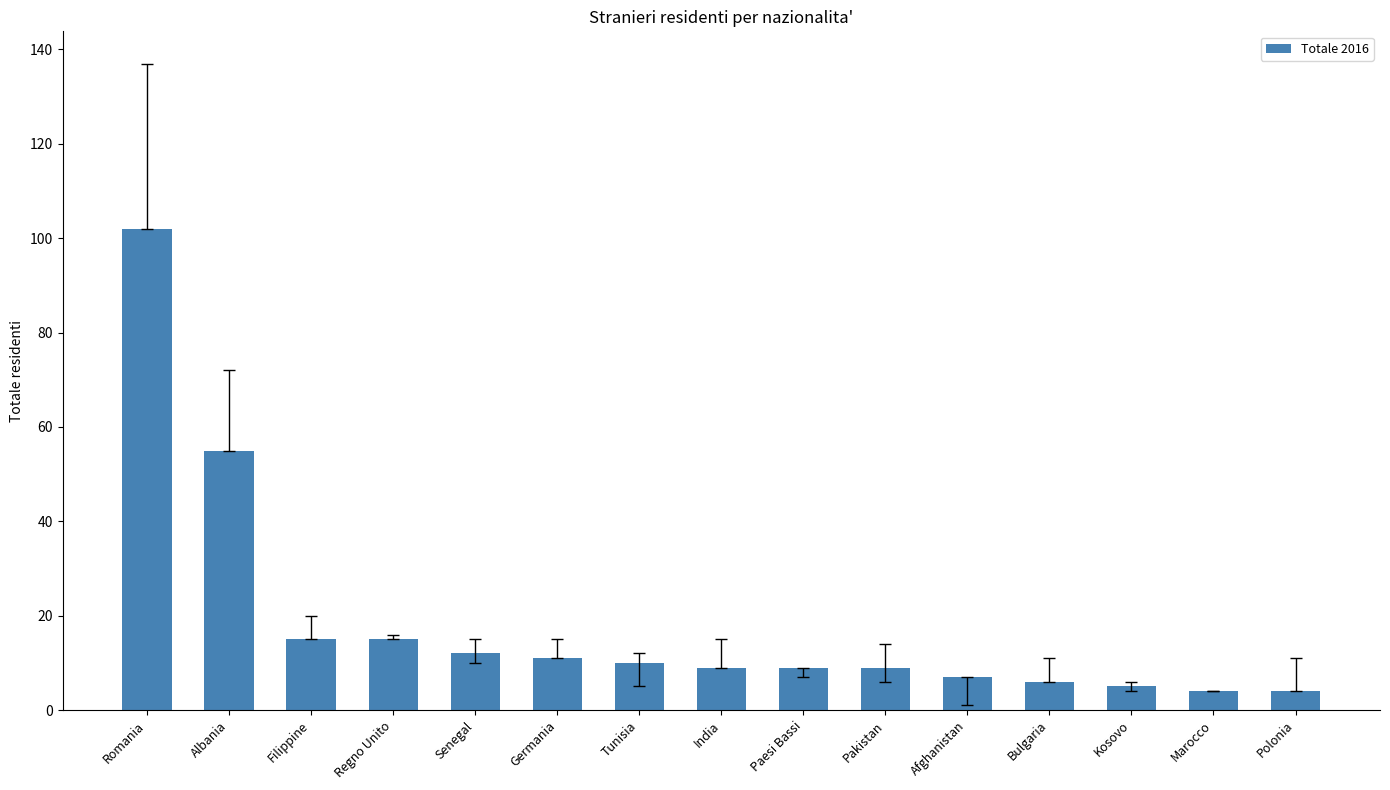

What is the smallest value displayed?

4